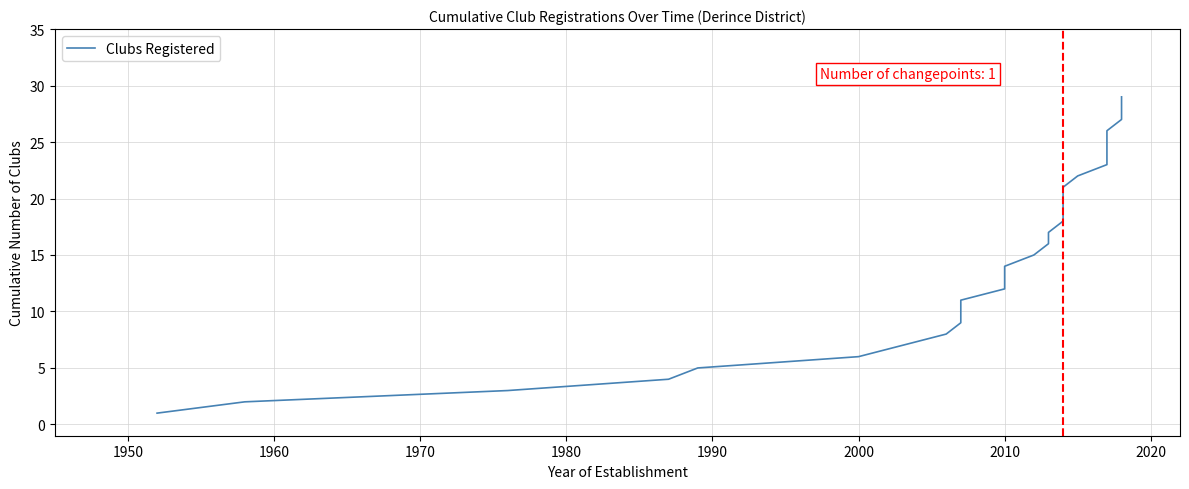

What is the smallest value displayed?

1